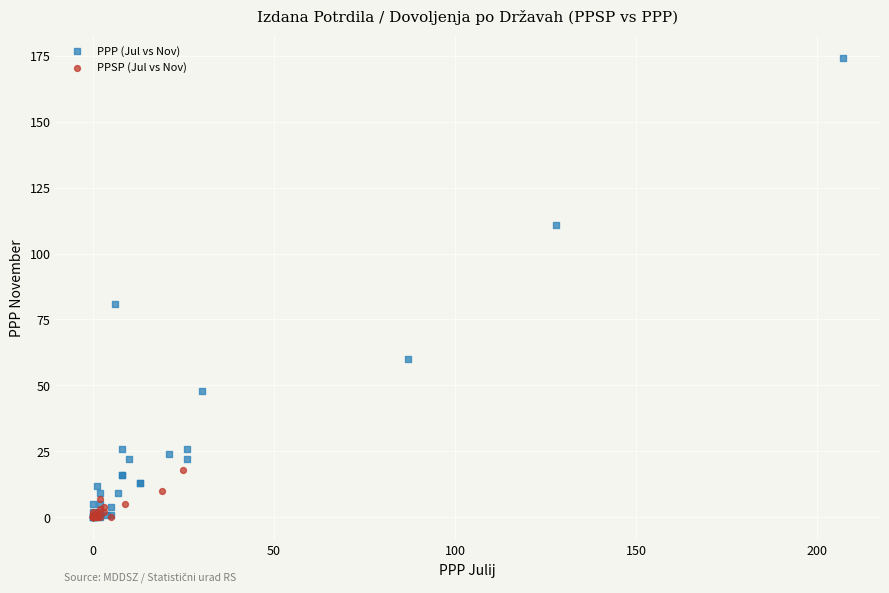

Which series has the largest Y range (max minus min)?

PPP (Jul vs Nov)